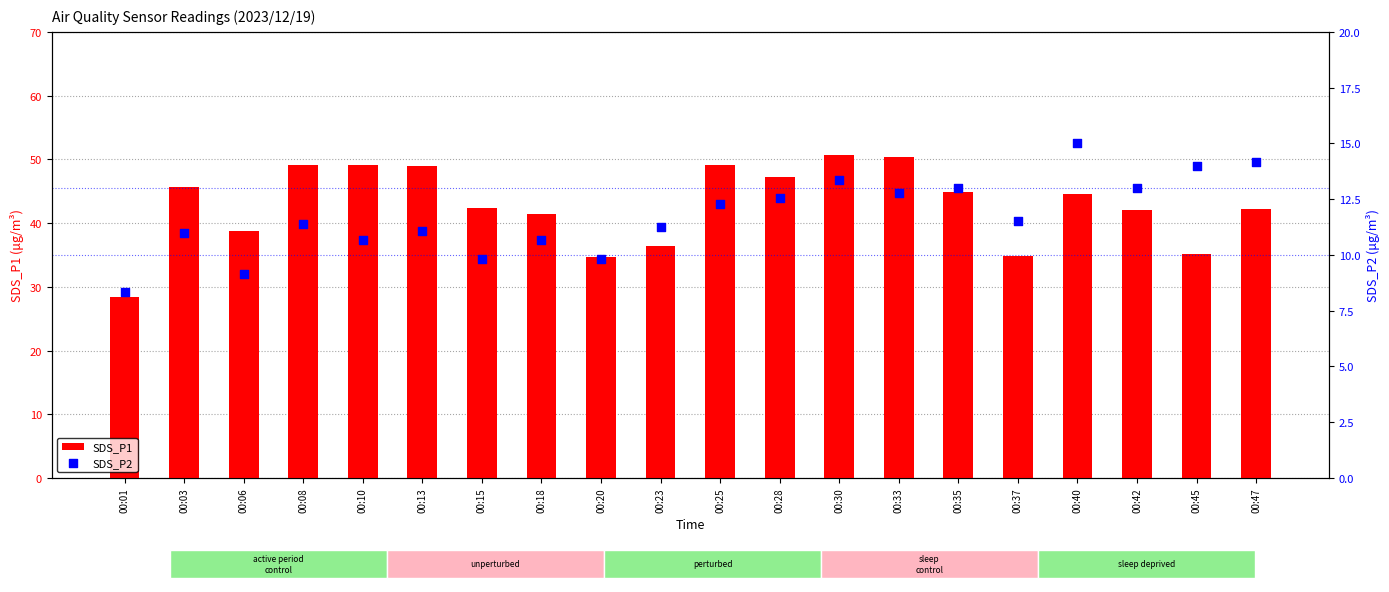

Which series reaches the maximum Y coordinate?

SDS_P1